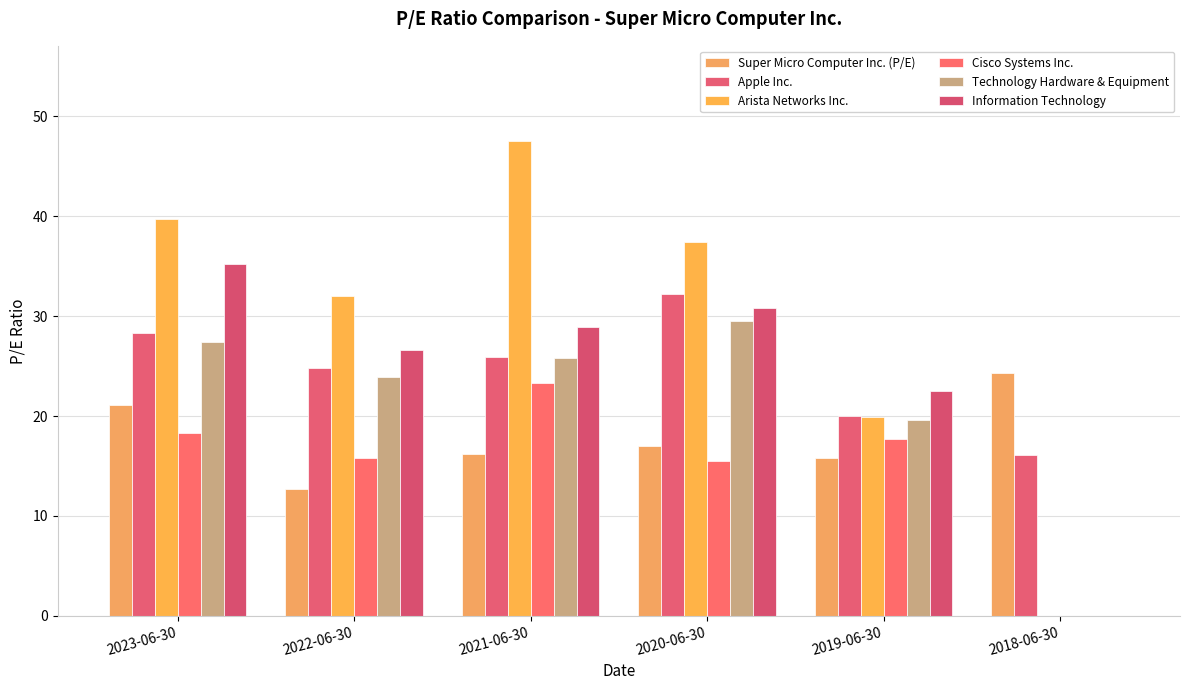

Which label corresponds to the largest value in the chart?

2021-06-30